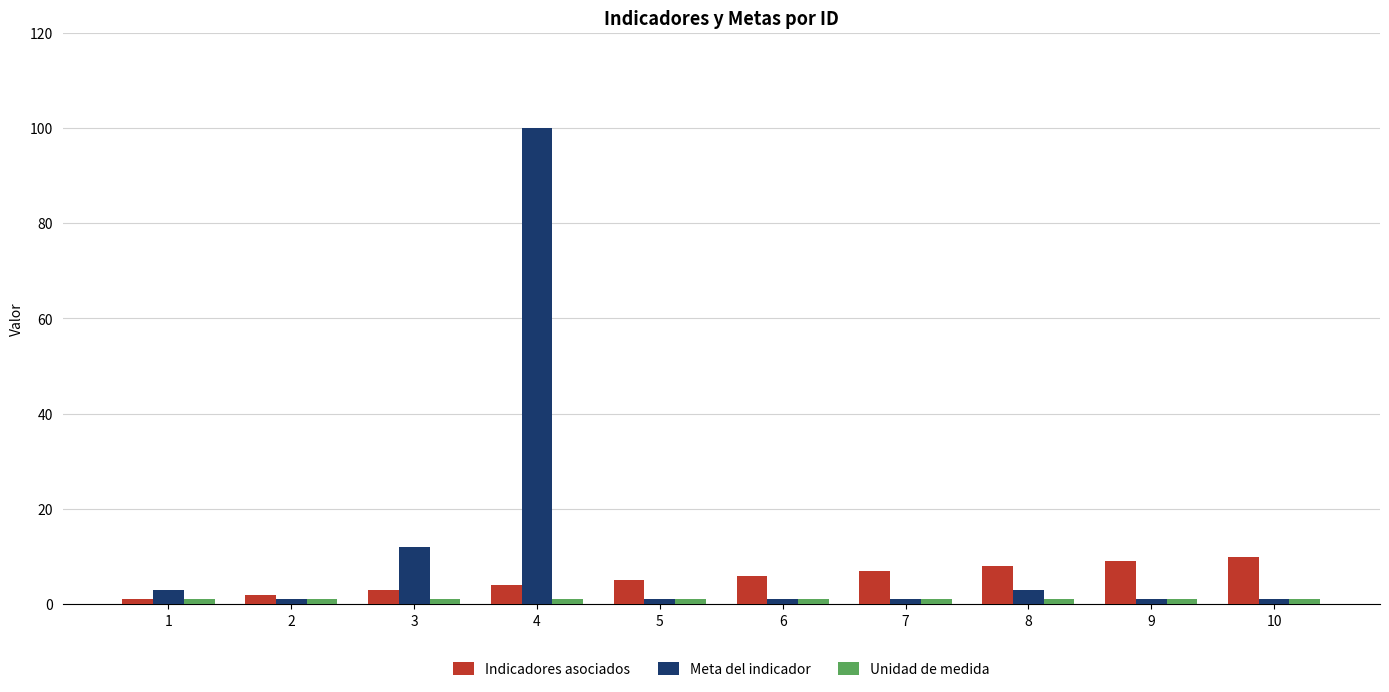

Which series has the largest range (max minus min)?

Meta del indicador